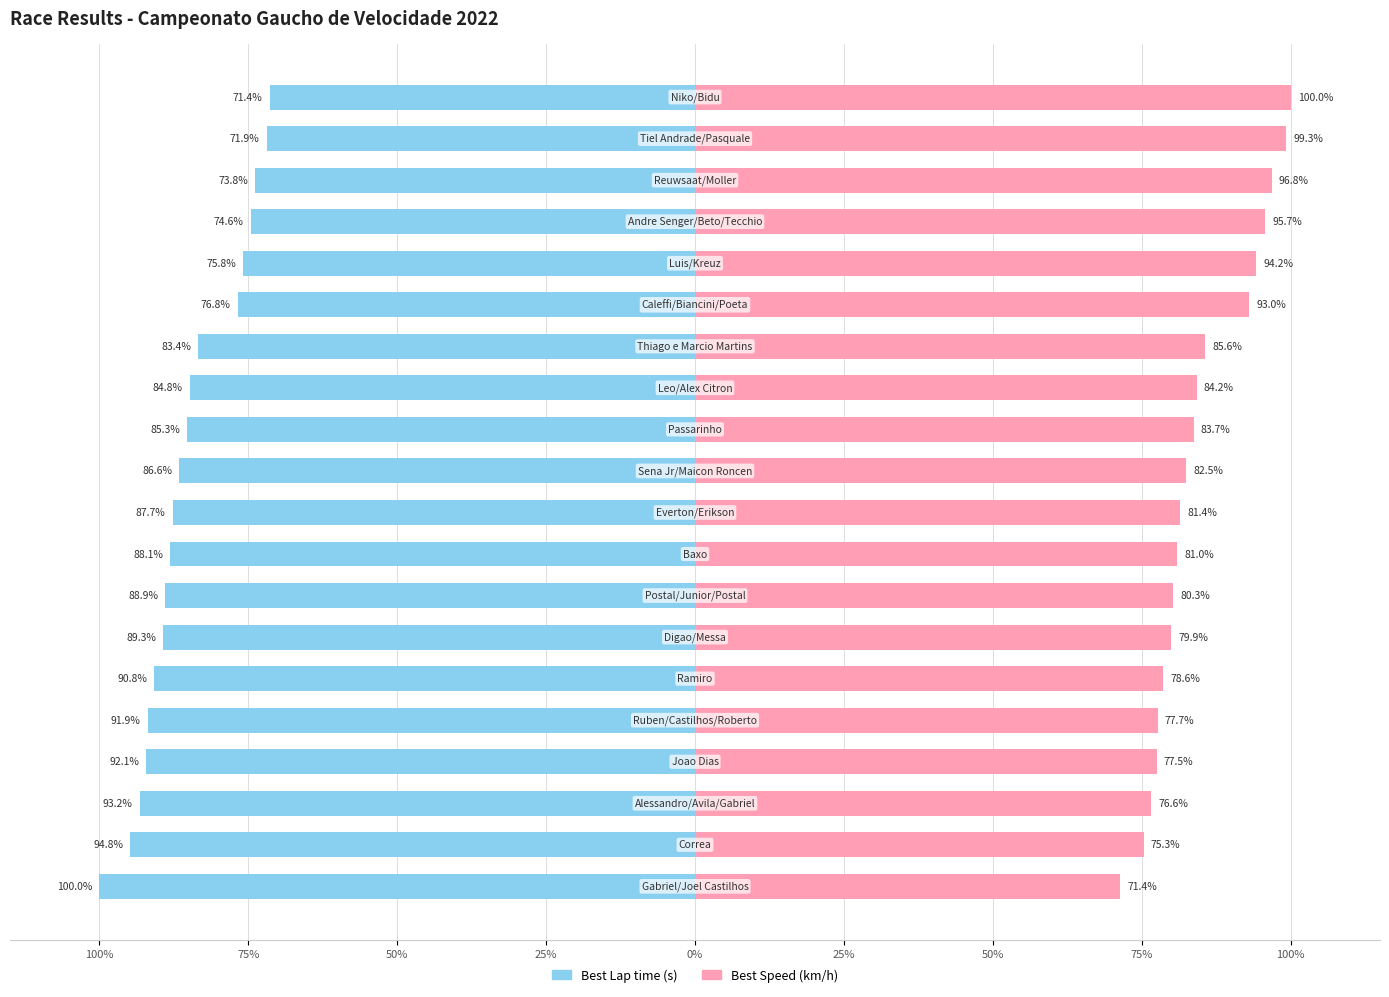

The Best Lap time series shows -92.1 at 16. True or false?

True